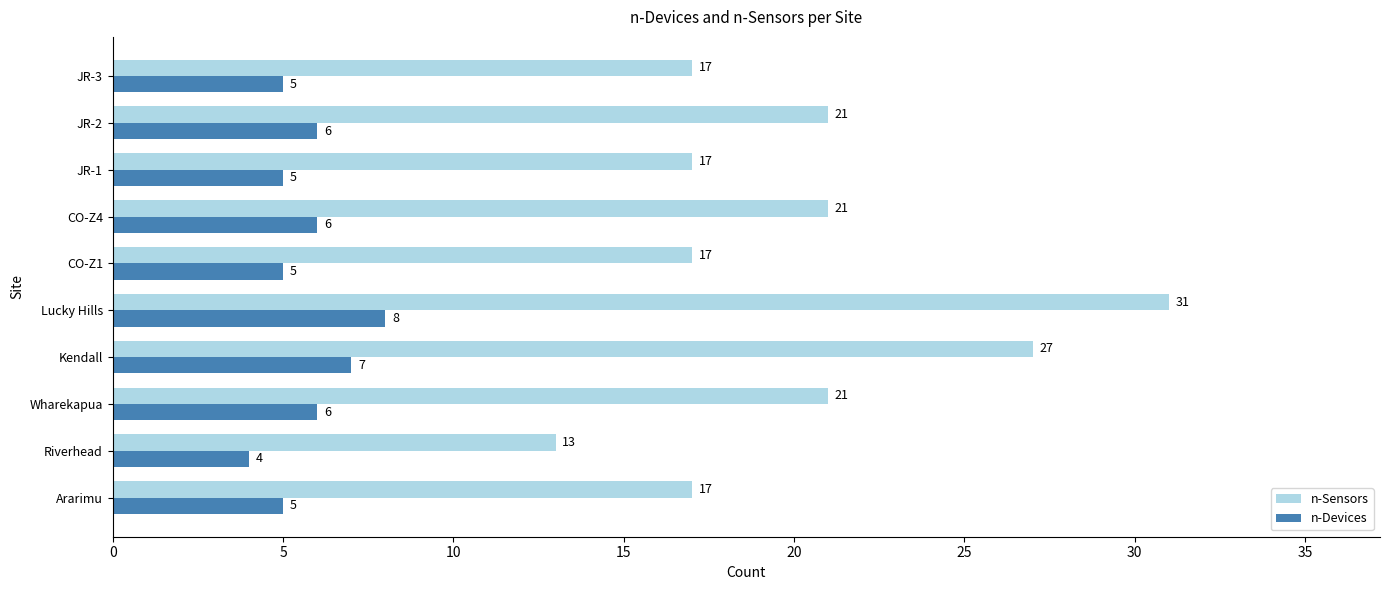

Count the number of categories in the chart.

10